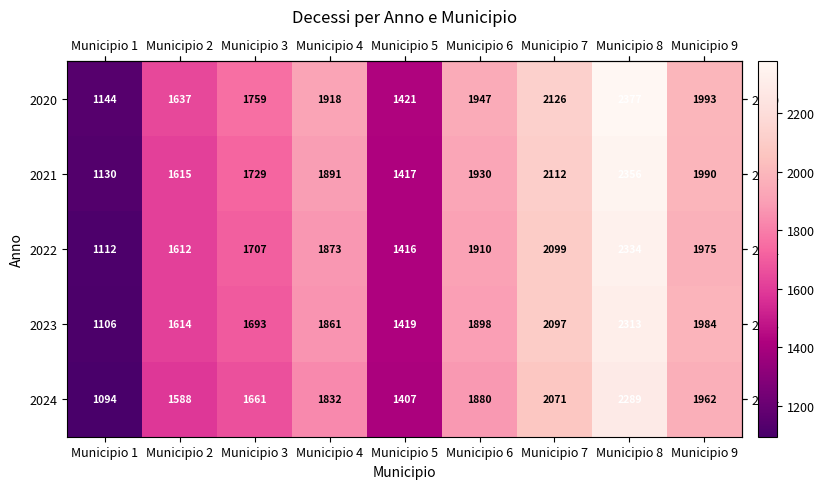

What is the maximum value for 2020?

2377